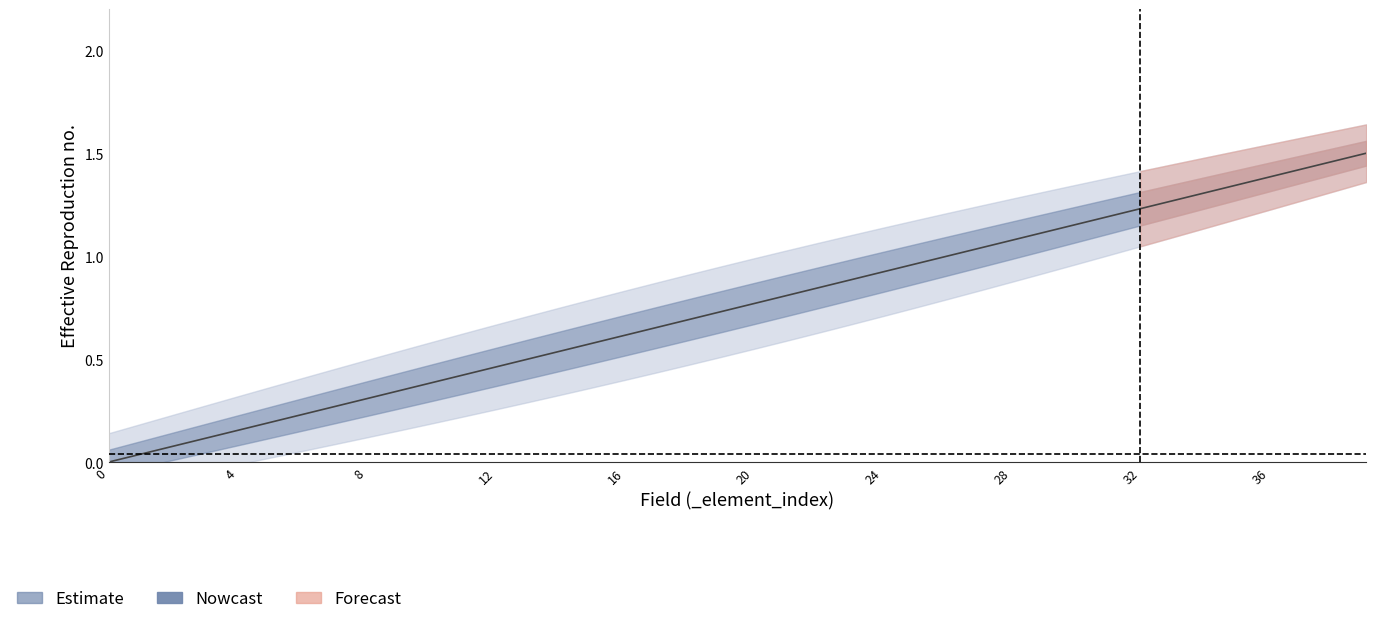

What is the sum of the values at 34 and 4?

1.5